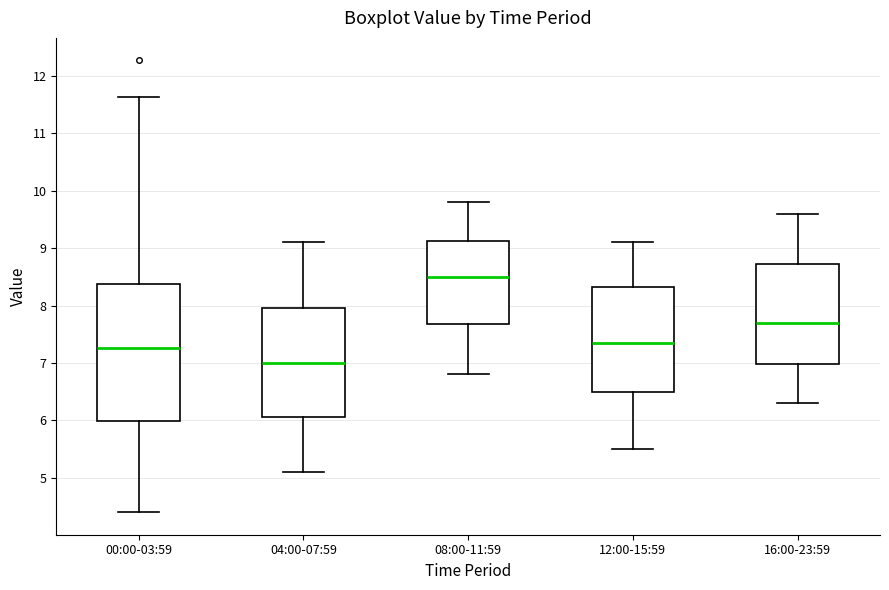

Reading left to right, transcribe this box plot: for each box, give where its median line is, the range the box spans, and where its two whiskers end, as read against the y-axis. The values are not printed on the chart, so give them approximately, as read against the axis.

00:00-03:59: median 7.3, box 6.0 to 8.4, whiskers 4.4 to 11.6
04:00-07:59: median 7.0, box 6.1 to 8.0, whiskers 5.1 to 9.1
08:00-11:59: median 8.5, box 7.7 to 9.1, whiskers 6.8 to 9.8
12:00-15:59: median 7.4, box 6.5 to 8.3, whiskers 5.5 to 9.1
16:00-23:59: median 7.7, box 7.0 to 8.7, whiskers 6.3 to 9.6